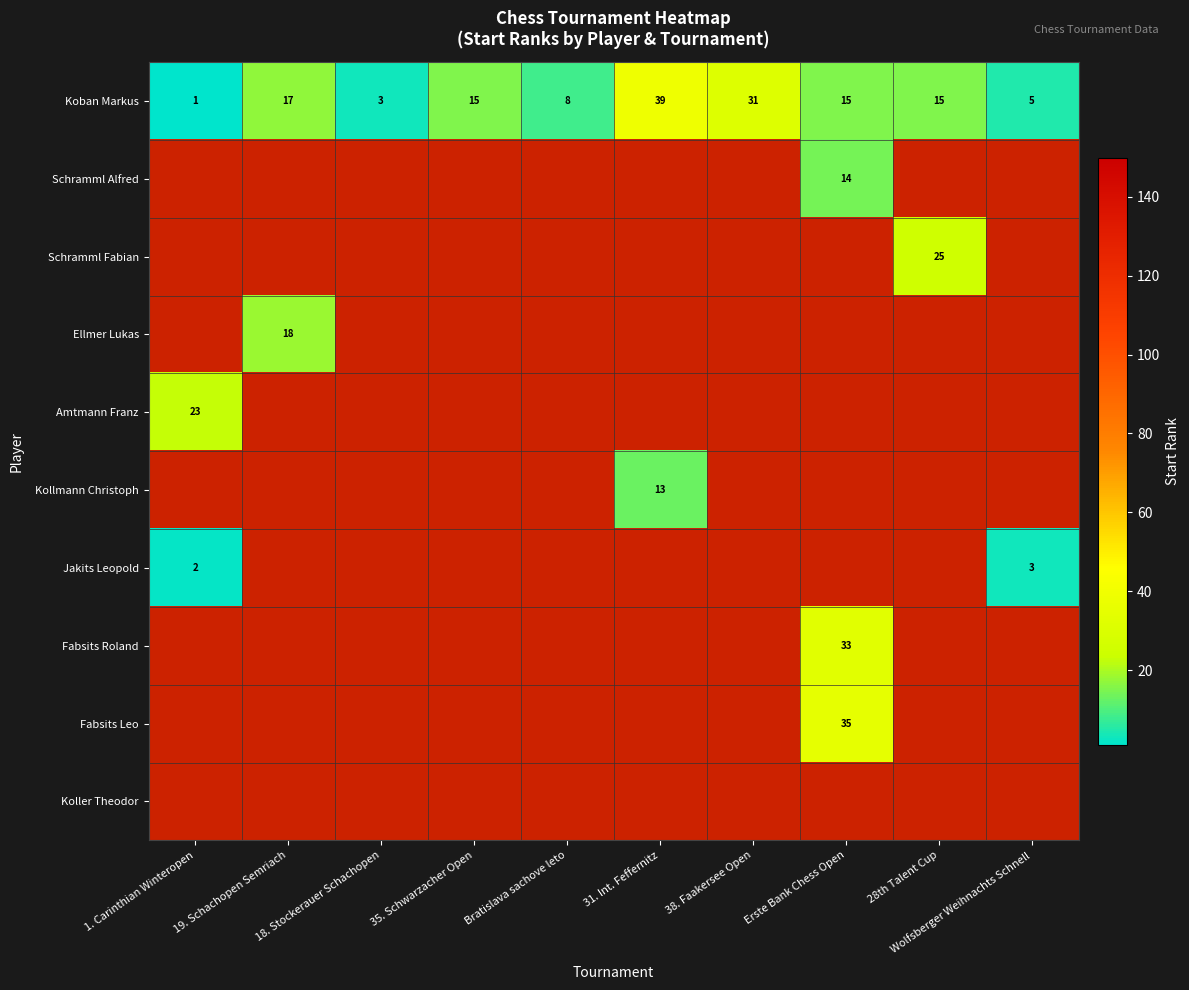

What value does the Koban Markus series have at 35. Schwarzacher Open?

15